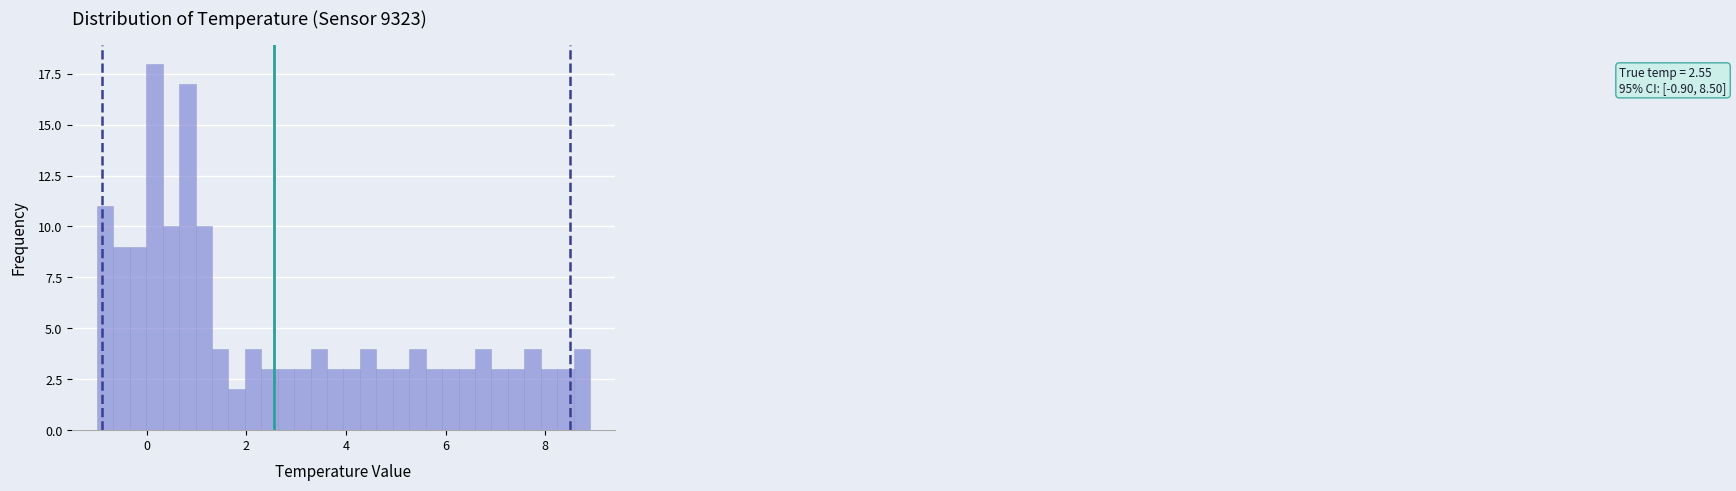

Read against the x-axis, roughly where is the centre of the tallest bar?

0.2